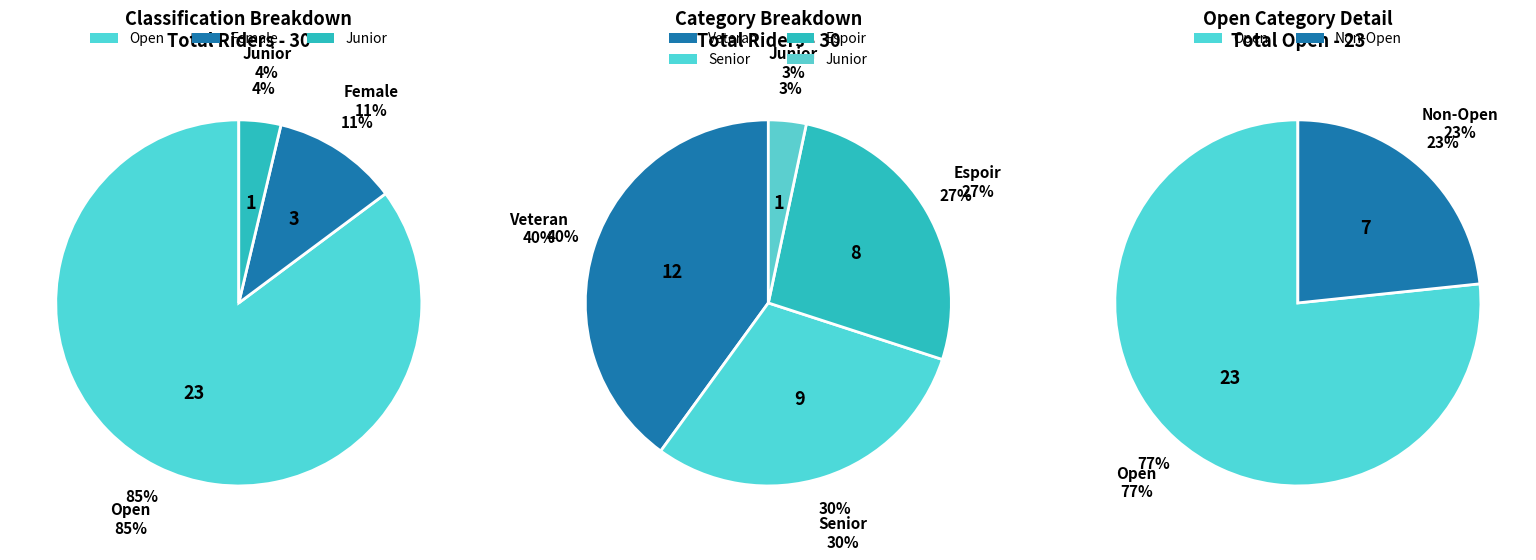

What is the smallest slice in the pie chart?

Junior